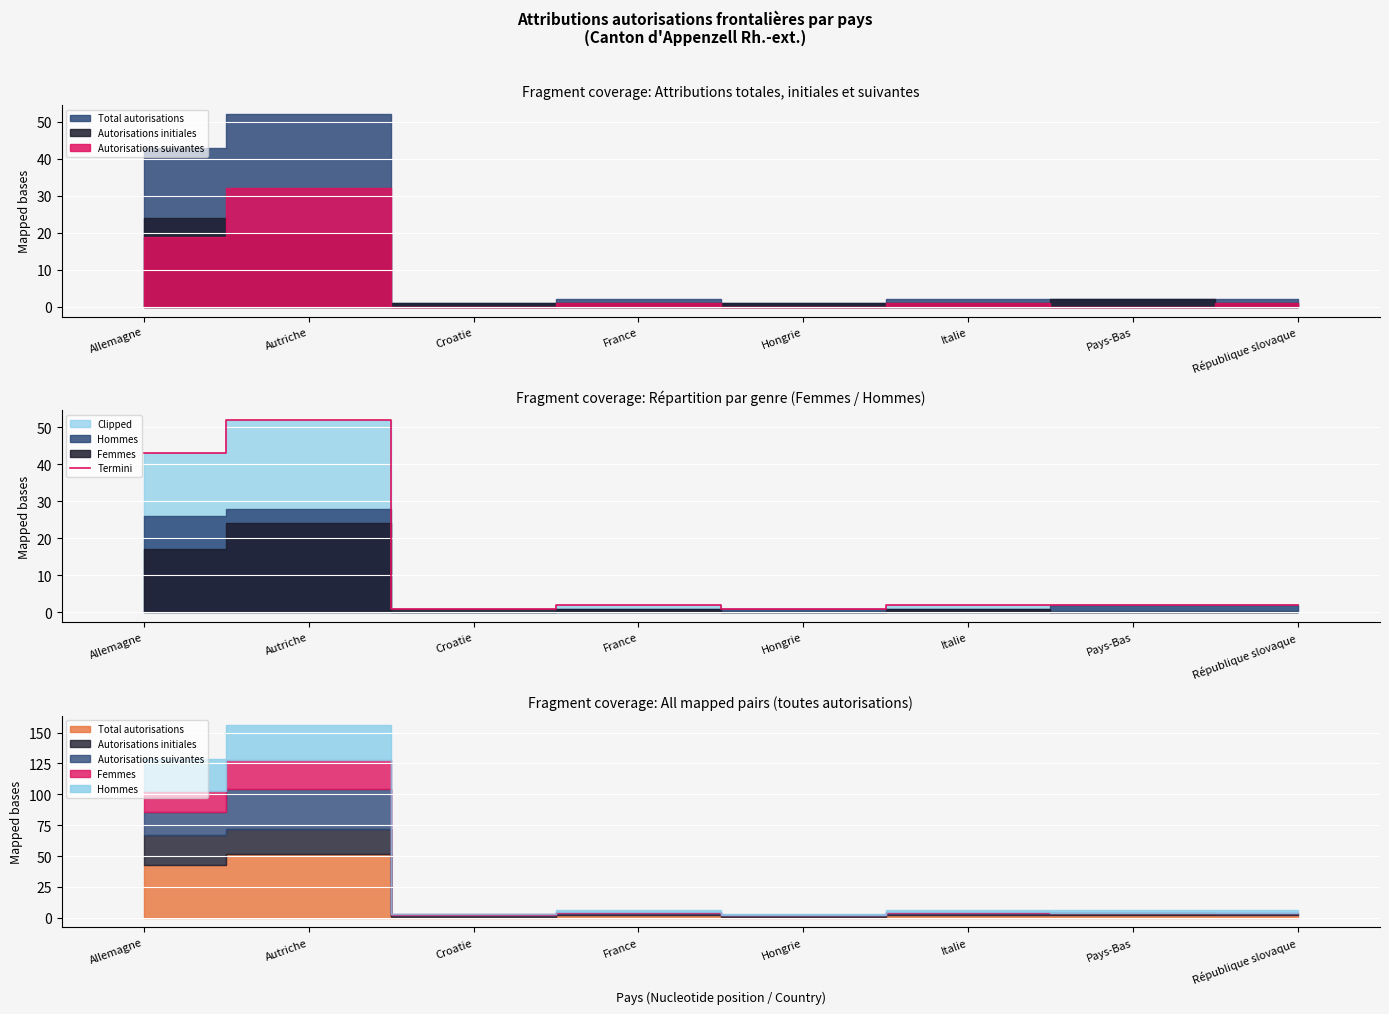

What is the label of the 1st point from the left?

Allemagne